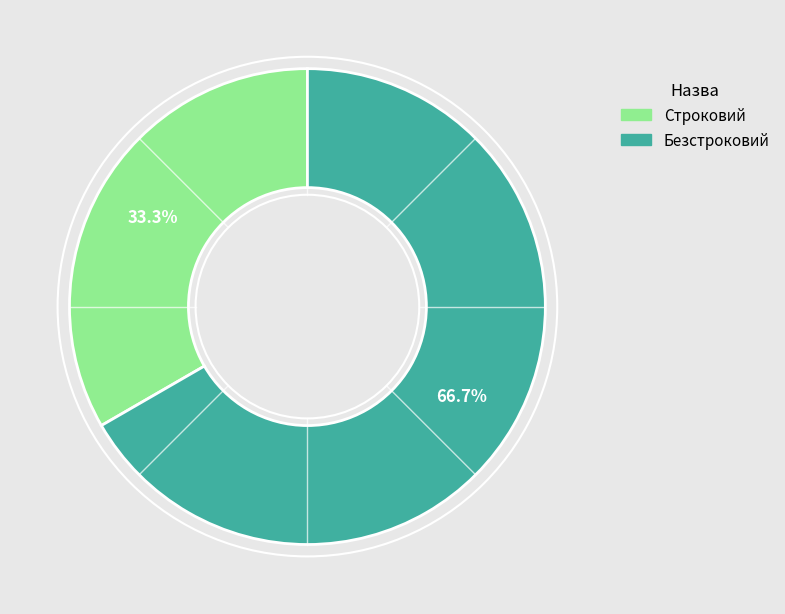

Count the number of slices in the pie.

2